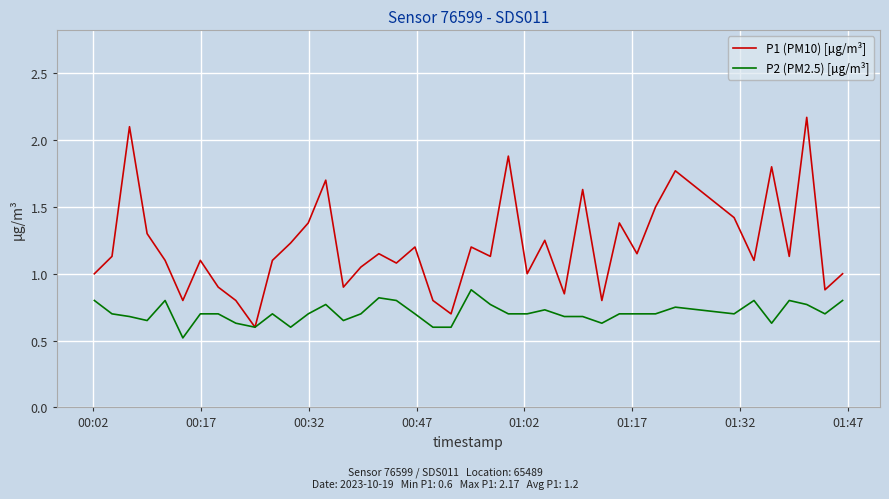

What is the lowest value of the P2 (PM2.5) [µg/m³] series?

0.5